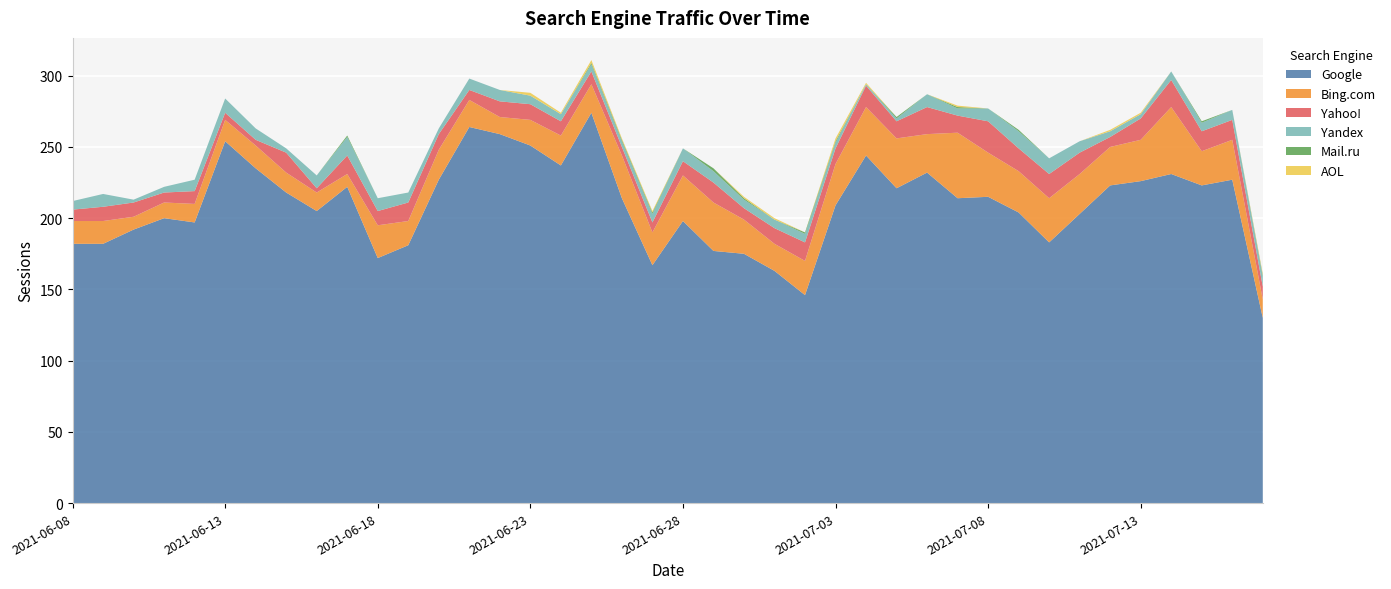

Reading right to left, list all the values displayed in this chart.

Google: 130	227	223	231	226	223	203	183	204	215	214	232	221	244	209	146	163	175	177	198	167	214	274	237	251	259	264	227	181	172	222	205	218	235	254	197	200	192	182	182
Bing.com: 13	28	24	47	29	27	28	31	29	31	46	27	35	34	29	24	19	24	34	32	23	30	20	21	18	12	19	21	17	23	9	13	14	16	15	13	11	9	16	16
Yahoo!: 9	14	14	19	15	7	15	17	16	22	12	19	12	15	11	13	11	8	14	10	7	6	9	10	11	11	7	11	13	10	13	3	14	4	5	9	7	10	10	8
Yandex: 7	7	6	6	3	4	8	11	12	9	5	9	2	1	4	6	6	6	8	9	6	4	5	5	6	8	8	4	7	9	13	9	3	8	10	8	4	2	9	6
Mail.ru: 1	0	1	0	0	0	0	0	1	0	1	0	1	0	1	1	0	1	2	0	1	1	1	0	0	0	0	0	0	0	1	0	0	0	0	0	0	0	0	0
AOL: 1	0	0	0	1	1	0	0	0	0	1	0	0	1	2	0	1	1	0	0	1	1	2	1	2	0	0	0	0	0	0	0	0	0	0	0	0	0	0	0